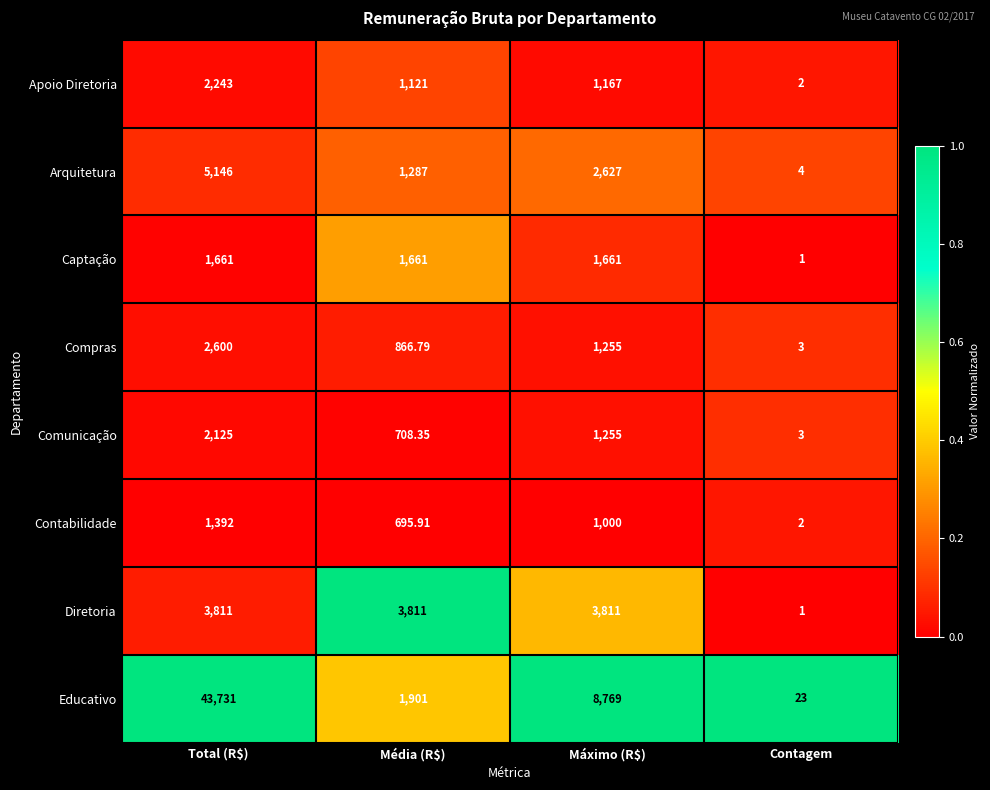

Rank the series at Média (R$) from lowest to highest value.

Contabilidade, Comunicação, Compras, Apoio Diretoria, Arquitetura, Captação, Educativo, Diretoria